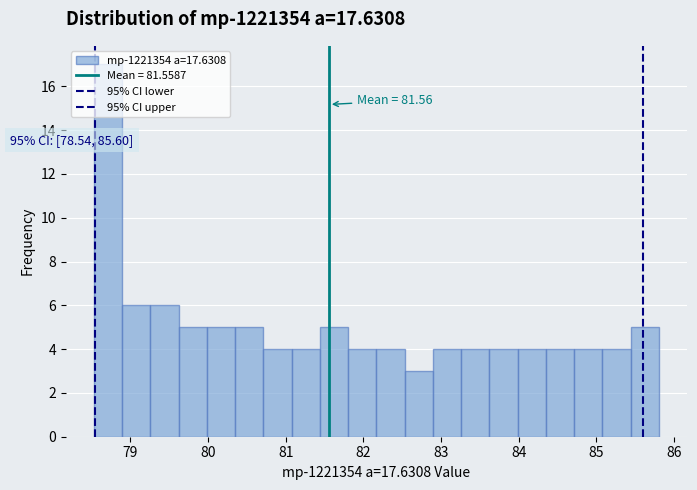

Read against the x-axis, roughly where is the centre of the tallest bar?

78.7